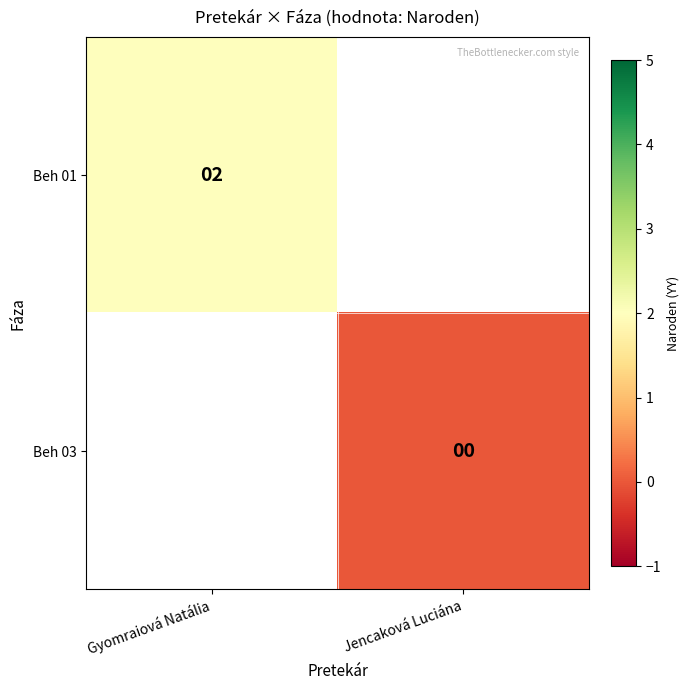

Count the number of categories in the chart.

2